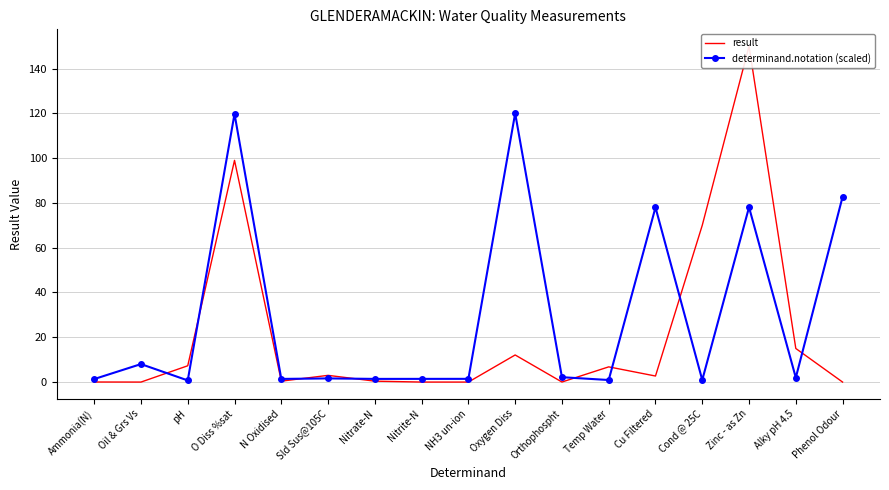

Reading right to left, transcribe all the data shown in this chart.

result: 0.0	15.0	150.0	70.0	2.7	6.8	0.0	12.1	0.0	0.0	0.4	3.0	0.4	99.0	7.3	0.0	0.0
determinand.notation (scaled): 82.7	2.0	78.1	0.9	78.0	0.9	2.2	120.0	1.4	1.4	1.4	1.6	1.4	119.7	0.7	8.0	1.3